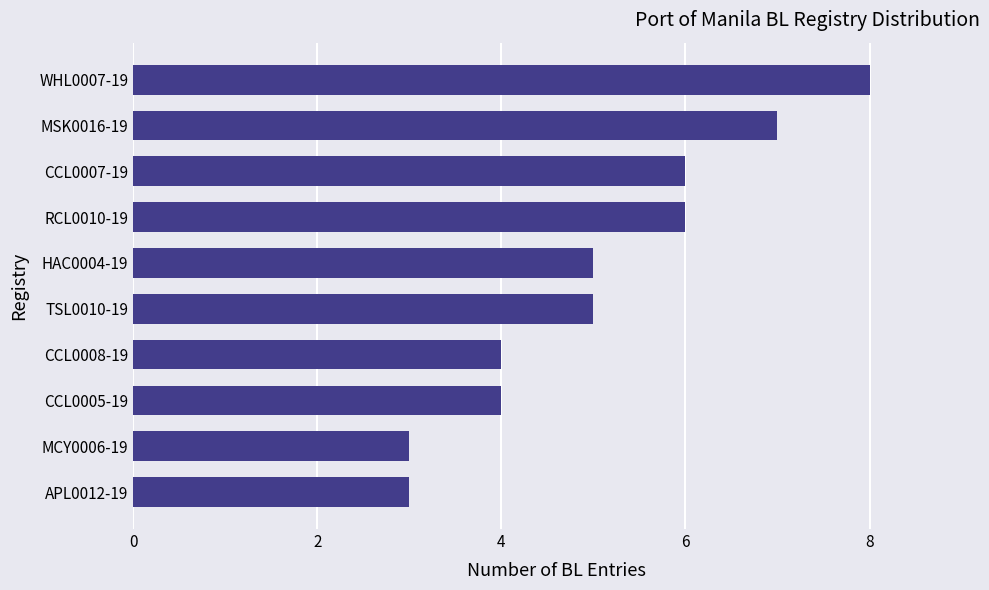

What is the change in value from CCL0005-19 to TSL0010-19?

+1